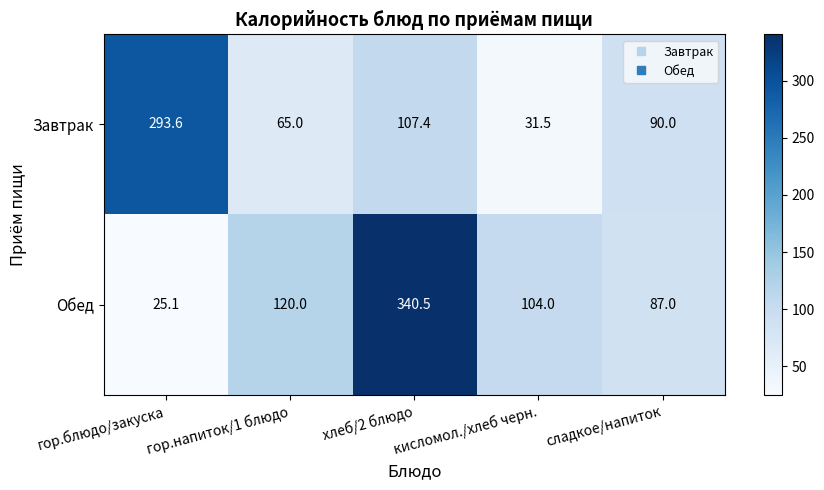

List the series in order of their overall mean, highest first.

Обед, Завтрак